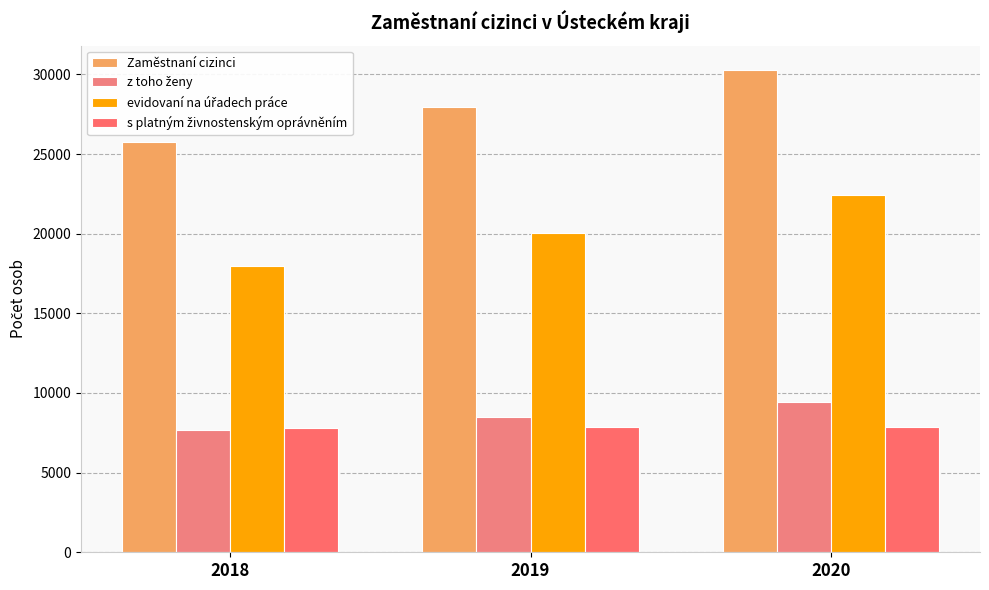

What is the value of the evidovaní na úřadech práce bar at the 3rd from the left?

22408